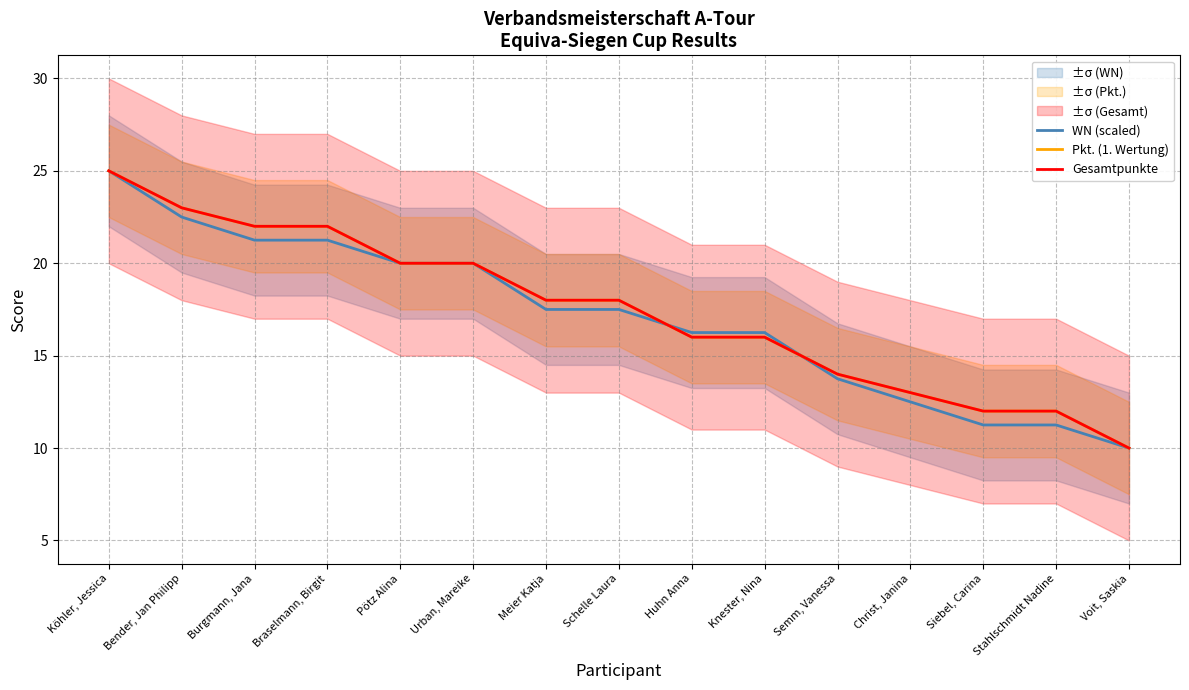

Where does the WN (scaled) series first go above 17?

Köhler, Jessica